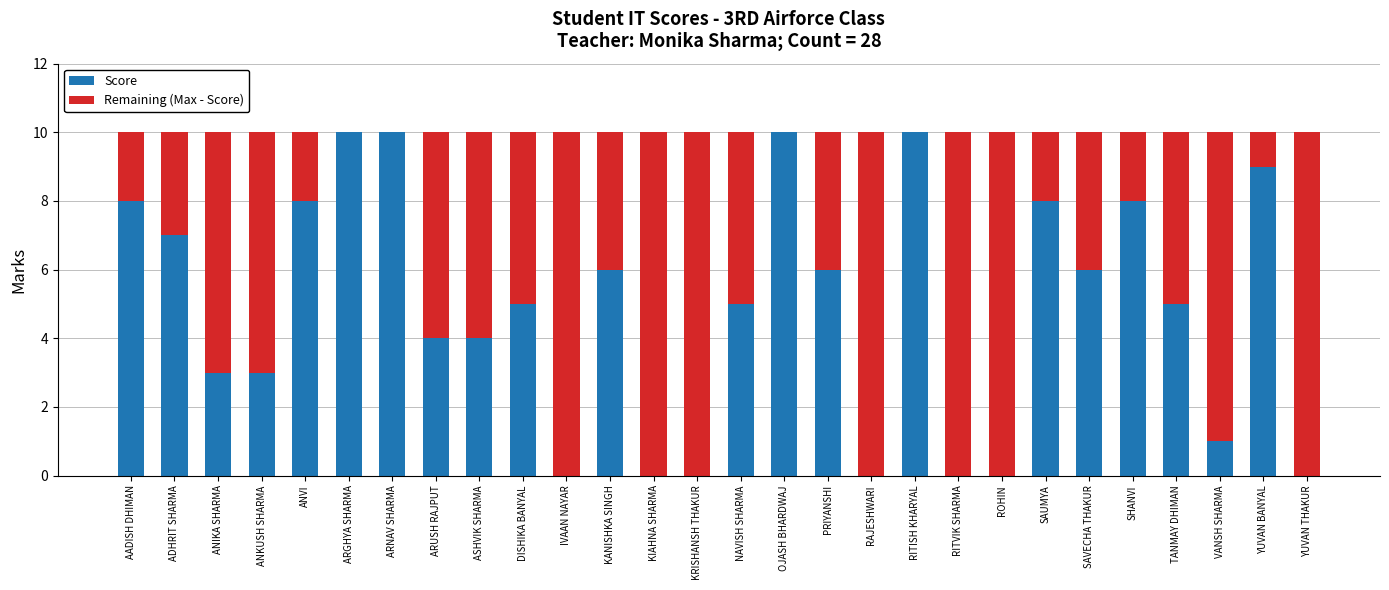

What is the total value across all series at ROHIN?

10